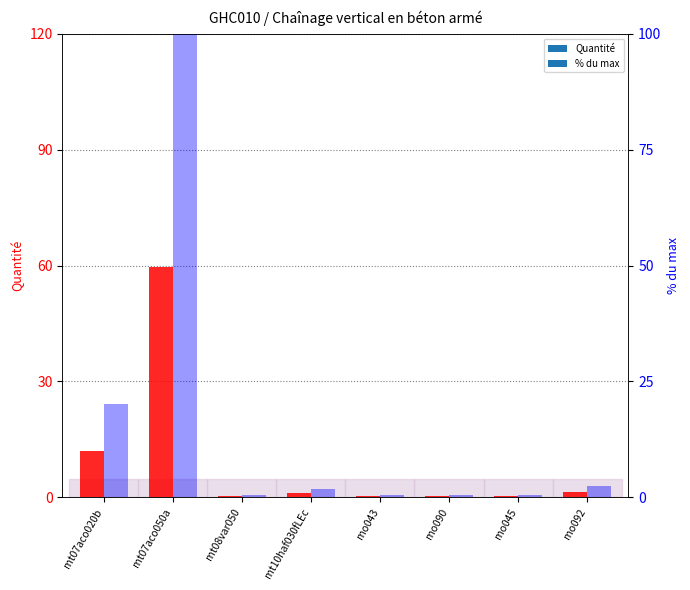

Reading left to right, what are all the values shown in this chart?

Quantité: mt07aco020b=12.0	mt07aco050a=59.5	mt08var050=0.3	mt10haf030fLEc=1.1	mo043=0.3	mo090=0.3	mo045=0.4	mo092=1.4
% du max: mt07aco020b=20.2	mt07aco050a=100.0	mt08var050=0.5	mt10haf030fLEc=1.8	mo043=0.6	mo090=0.6	mo045=0.6	mo092=2.4